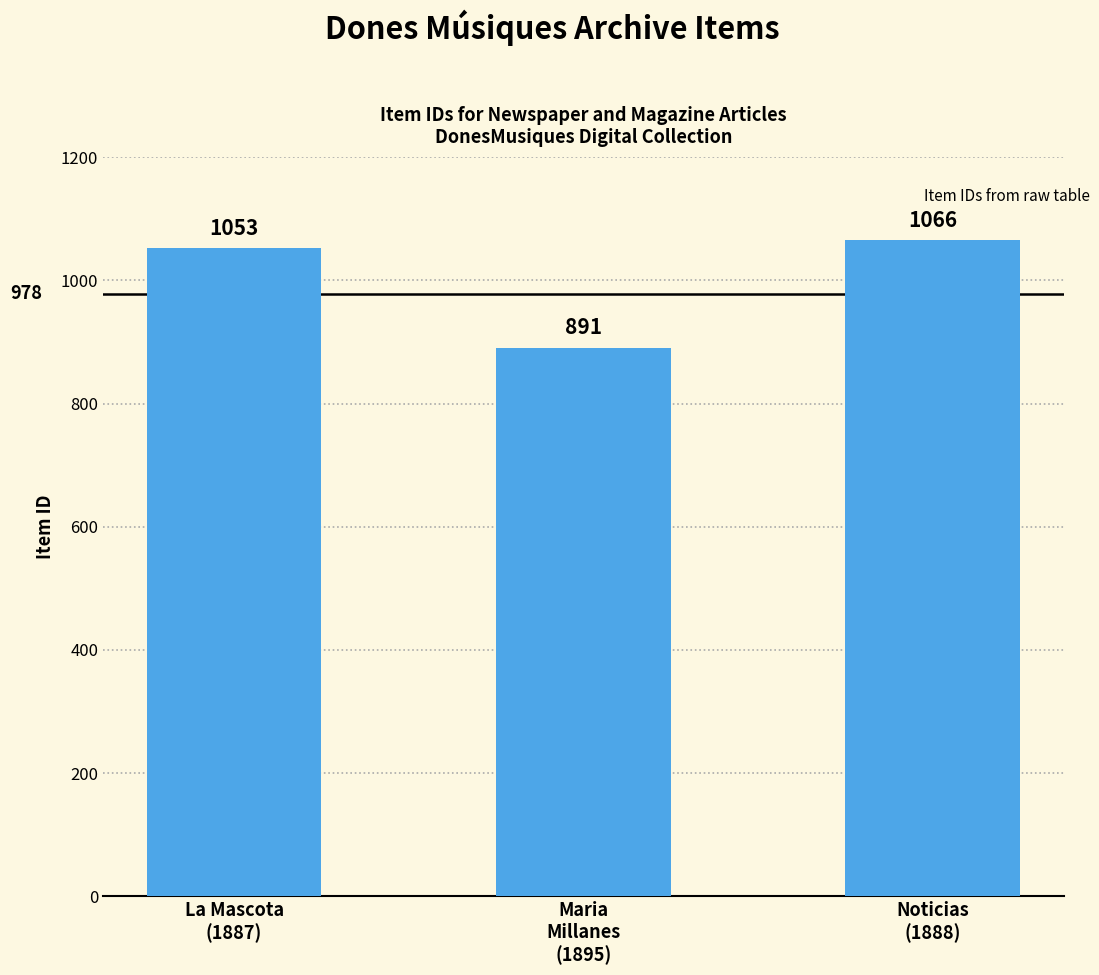

Rank the categories by value from lowest to highest.

Maria
Millanes
(1895), La Mascota
(1887), Noticias
(1888)